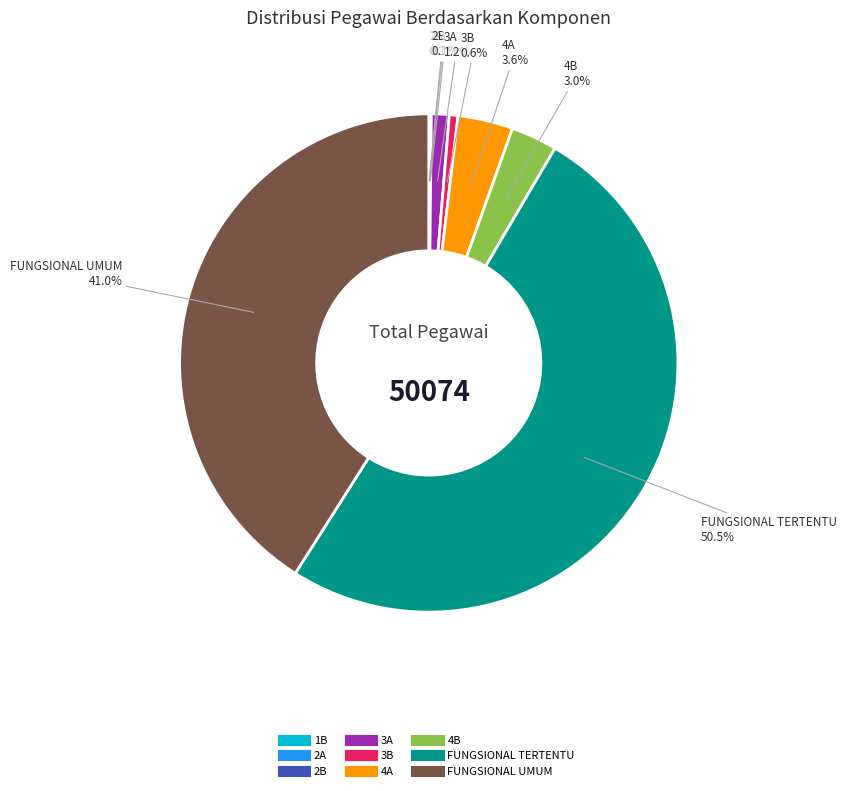

How much of the chart is everything except FUNGSIONAL UMUM?

59.0%